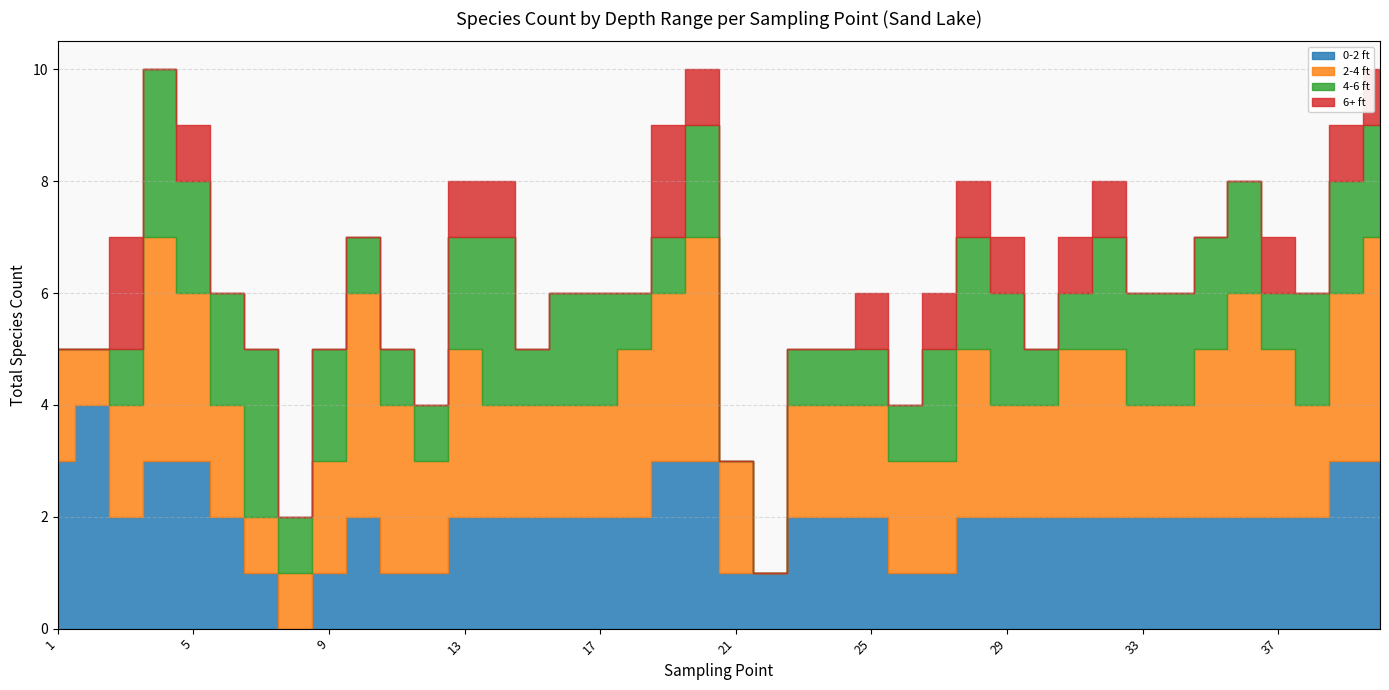

True or false: 0-2 ft has a value of 3 at 3.

False